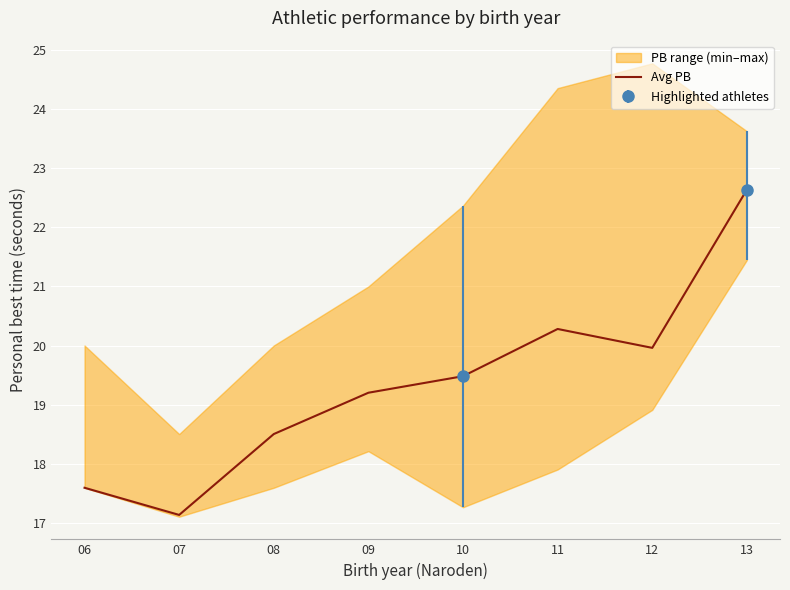

What is the difference between the values at 08 and 09?

0.7